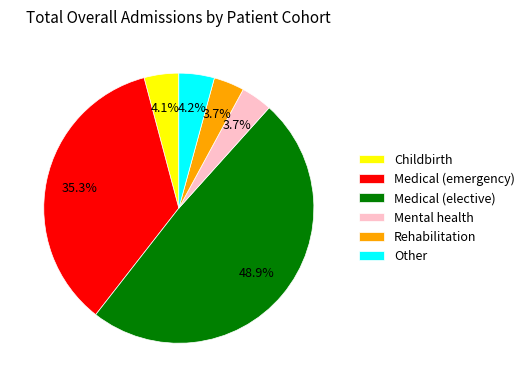

What is the largest slice in the pie chart?

Medical (elective)